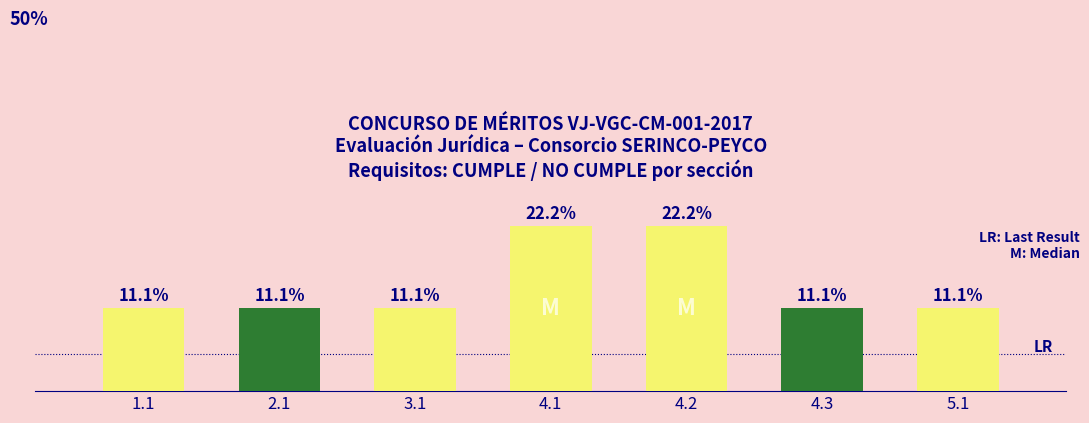

List the labels in order of value, smallest first.

1.1, 2.1, 3.1, 4.3, 5.1, 4.1, 4.2